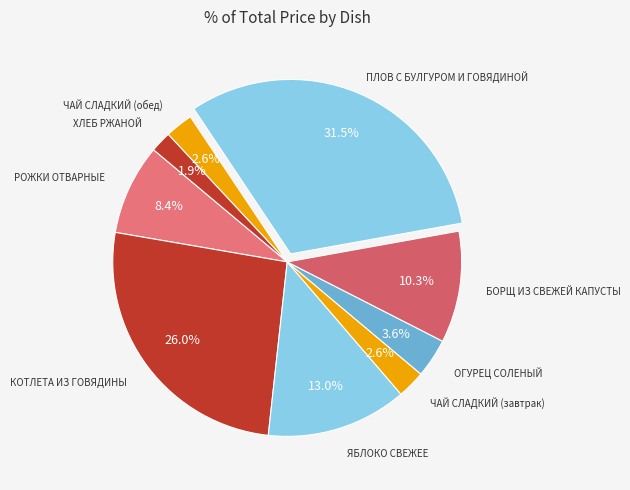

Which category has the biggest portion of the pie?

ПЛОВ С БУЛГУРОМ И ГОВЯДИНОЙ